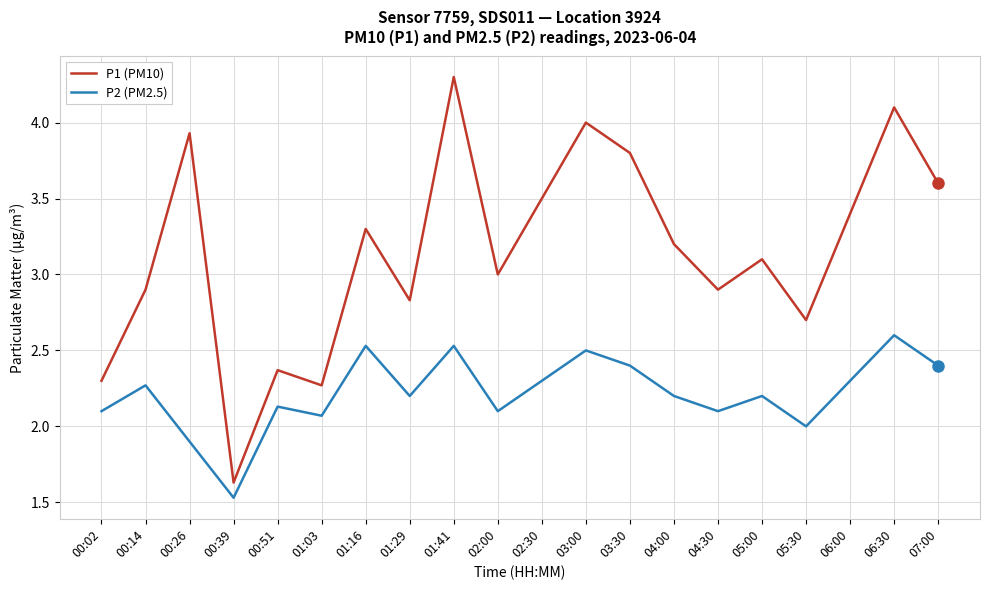

Which label corresponds to the smallest value in the chart?

00:39